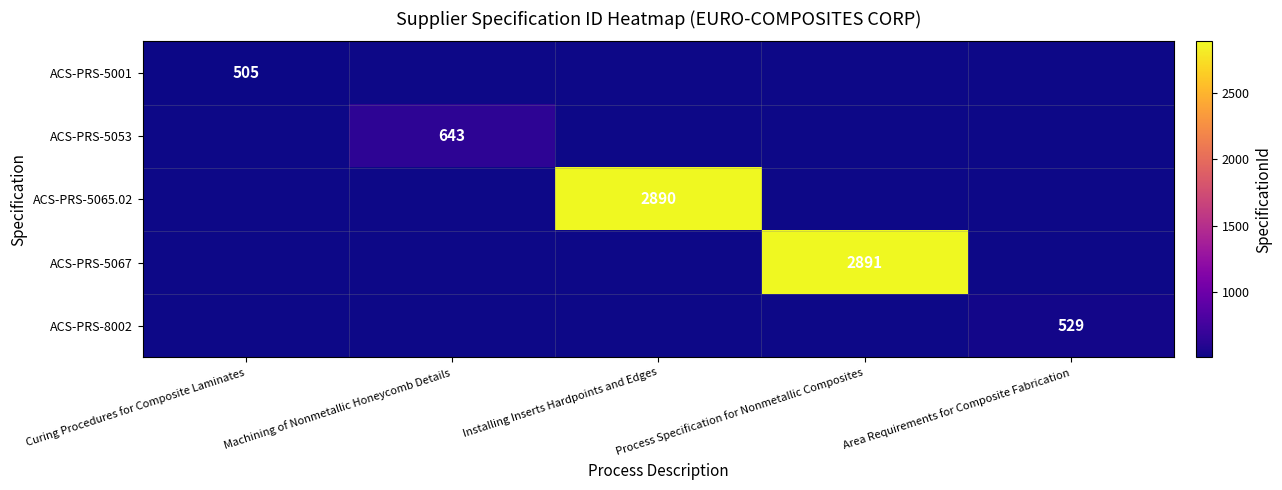

At which label does ACS-PRS-5053 reach its minimum?

Curing Procedures for Composite Laminates